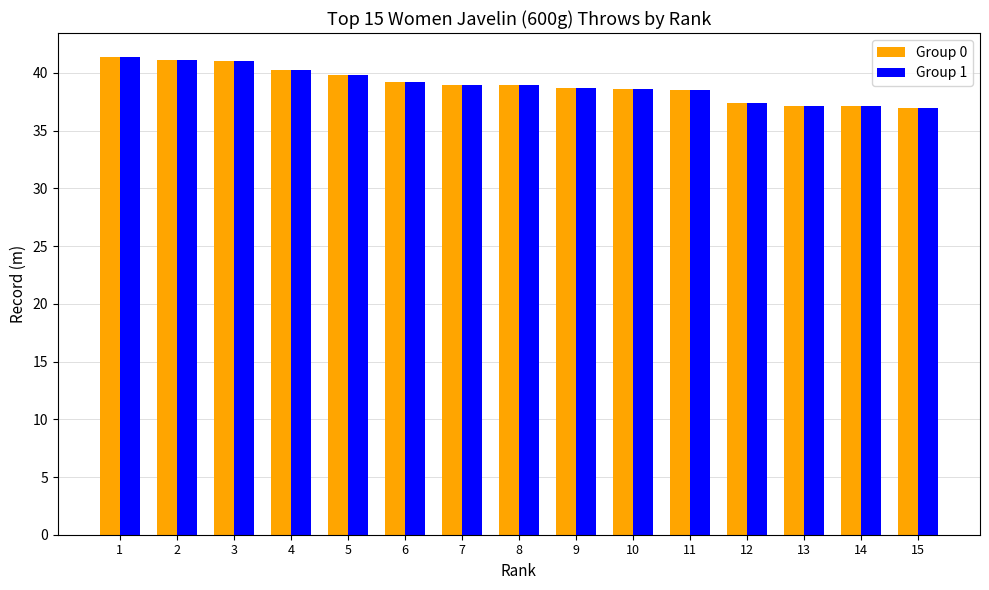

What is the total value across all series at 8?

77.9